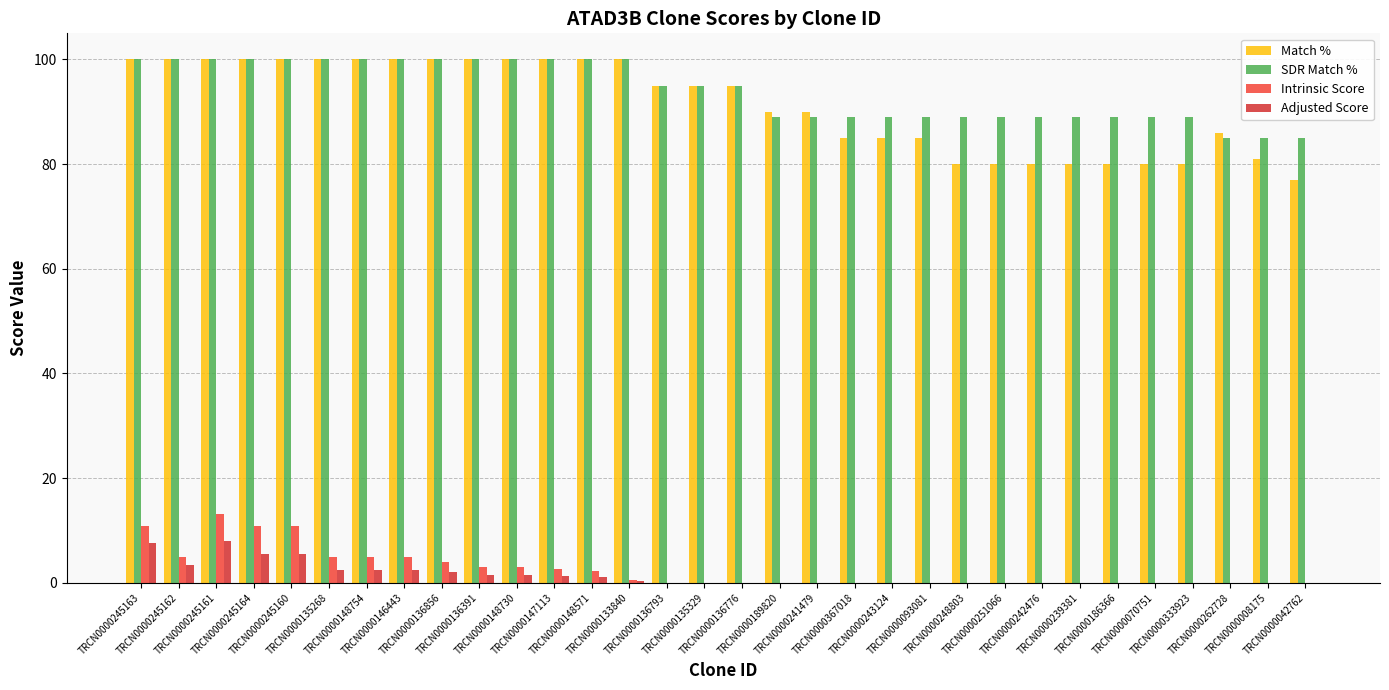

What value does the Match % series have at TRCN0000243124?

85.0